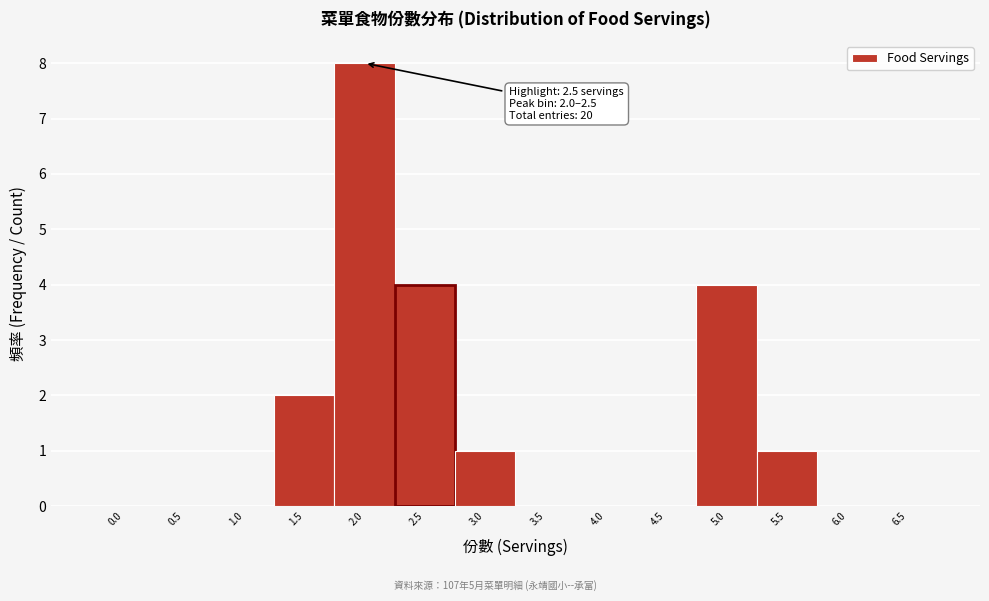

Reading right to left, what are all the values shown in this chart?

6.5=0	6.0=0	5.5=1	5.0=4	4.5=0	4.0=0	3.5=0	3.0=1	2.5=4	2.0=8	1.5=2	1.0=0	0.5=0	0.0=0